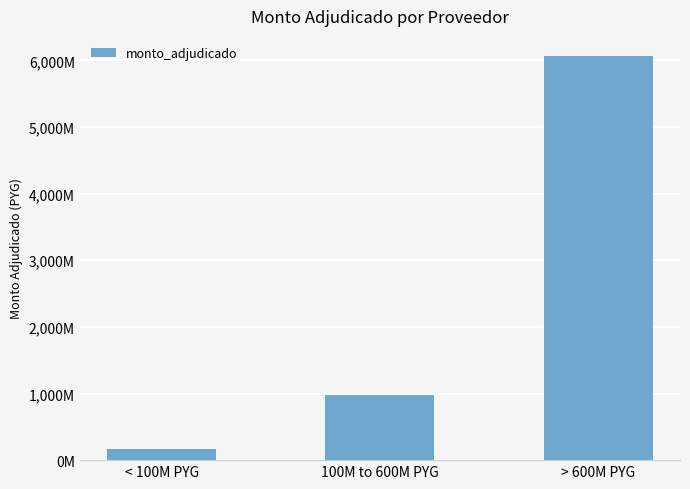

Does the chart contain stacked bars?

No